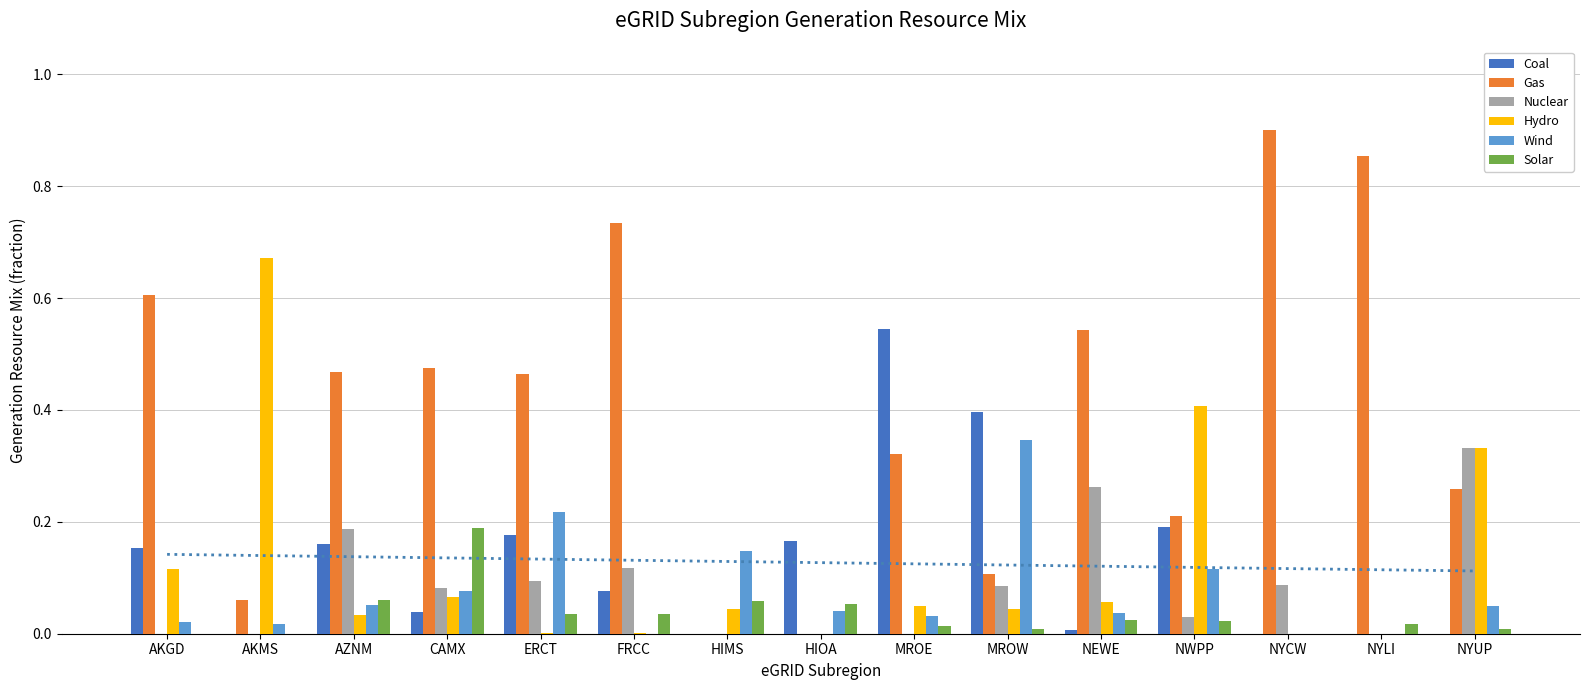

What is the highest value of the Hydro series?

0.7